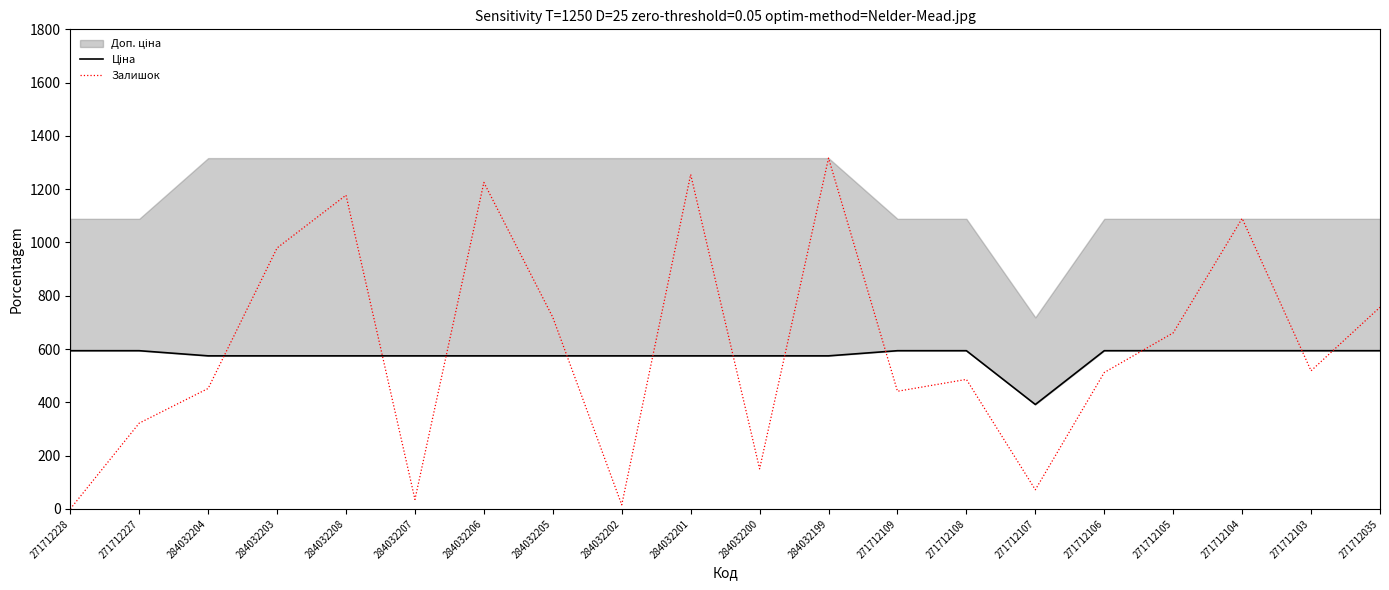

Which series ends up on top after the final intersection of Залишок and Ціна?

Залишок